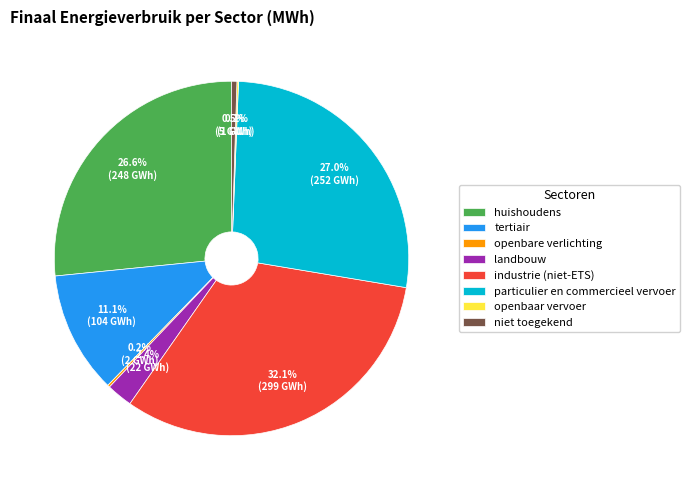

Is huishoudens the majority of the pie?

No